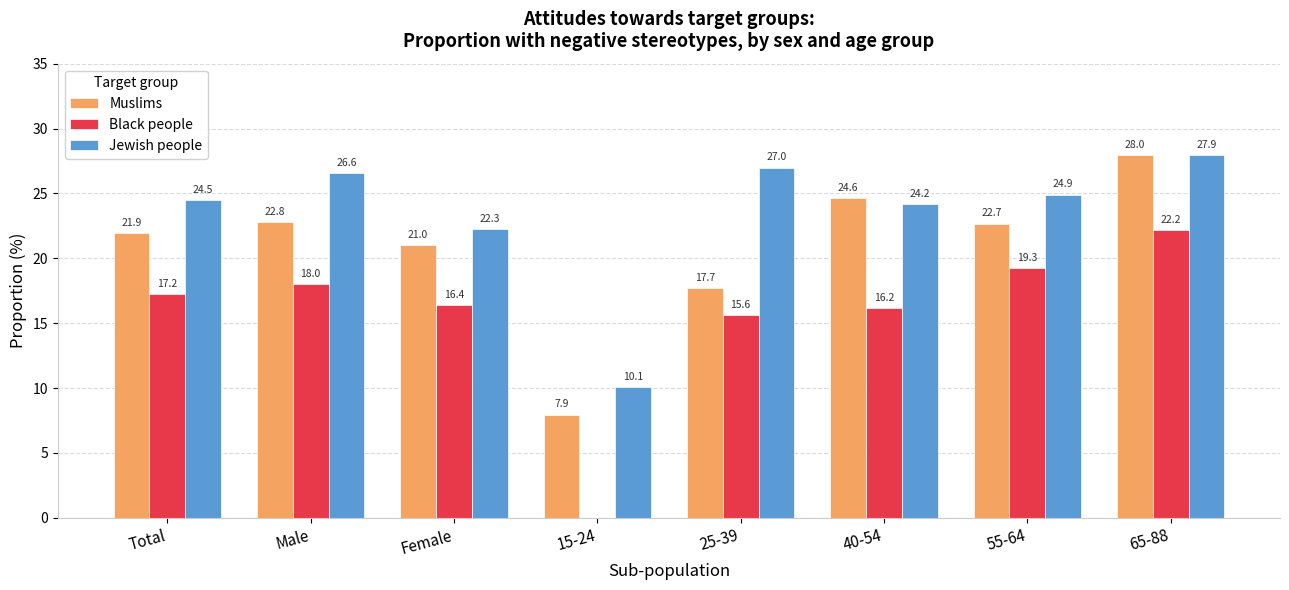

What is the approximate value of Black people at 65-88?

22.2